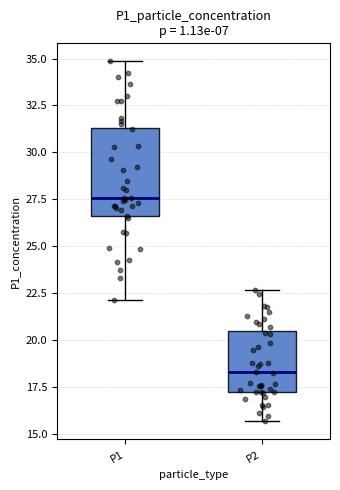

Reading left to right, read every box against the y-axis: the position of its median line, the range the box covers, and the ends of its whiskers. The values are not printed on the chart, so give them approximately, as read against the axis.

P1: median 27.5, box 26.5 to 31.5, whiskers 22.0 to 35.0
P2: median 18.5, box 17.0 to 20.5, whiskers 15.5 to 22.5